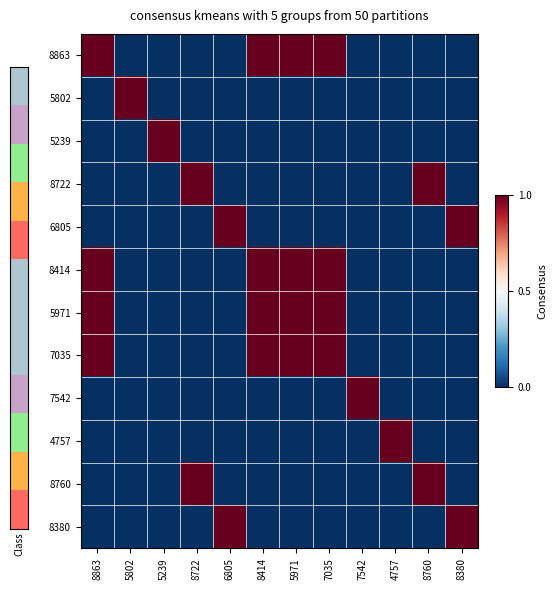

Reading left to right, extract all data points from this chart.

8863: 8863=1	5802=0	5239=0	8722=0	6805=0	8414=1	5971=1	7035=1	7542=0	4757=0	8760=0	8380=0
5802: 8863=0	5802=1	5239=0	8722=0	6805=0	8414=0	5971=0	7035=0	7542=0	4757=0	8760=0	8380=0
5239: 8863=0	5802=0	5239=1	8722=0	6805=0	8414=0	5971=0	7035=0	7542=0	4757=0	8760=0	8380=0
8722: 8863=0	5802=0	5239=0	8722=1	6805=0	8414=0	5971=0	7035=0	7542=0	4757=0	8760=1	8380=0
6805: 8863=0	5802=0	5239=0	8722=0	6805=1	8414=0	5971=0	7035=0	7542=0	4757=0	8760=0	8380=1
8414: 8863=1	5802=0	5239=0	8722=0	6805=0	8414=1	5971=1	7035=1	7542=0	4757=0	8760=0	8380=0
5971: 8863=1	5802=0	5239=0	8722=0	6805=0	8414=1	5971=1	7035=1	7542=0	4757=0	8760=0	8380=0
7035: 8863=1	5802=0	5239=0	8722=0	6805=0	8414=1	5971=1	7035=1	7542=0	4757=0	8760=0	8380=0
7542: 8863=0	5802=0	5239=0	8722=0	6805=0	8414=0	5971=0	7035=0	7542=1	4757=0	8760=0	8380=0
4757: 8863=0	5802=0	5239=0	8722=0	6805=0	8414=0	5971=0	7035=0	7542=0	4757=1	8760=0	8380=0
8760: 8863=0	5802=0	5239=0	8722=1	6805=0	8414=0	5971=0	7035=0	7542=0	4757=0	8760=1	8380=0
8380: 8863=0	5802=0	5239=0	8722=0	6805=1	8414=0	5971=0	7035=0	7542=0	4757=0	8760=0	8380=1